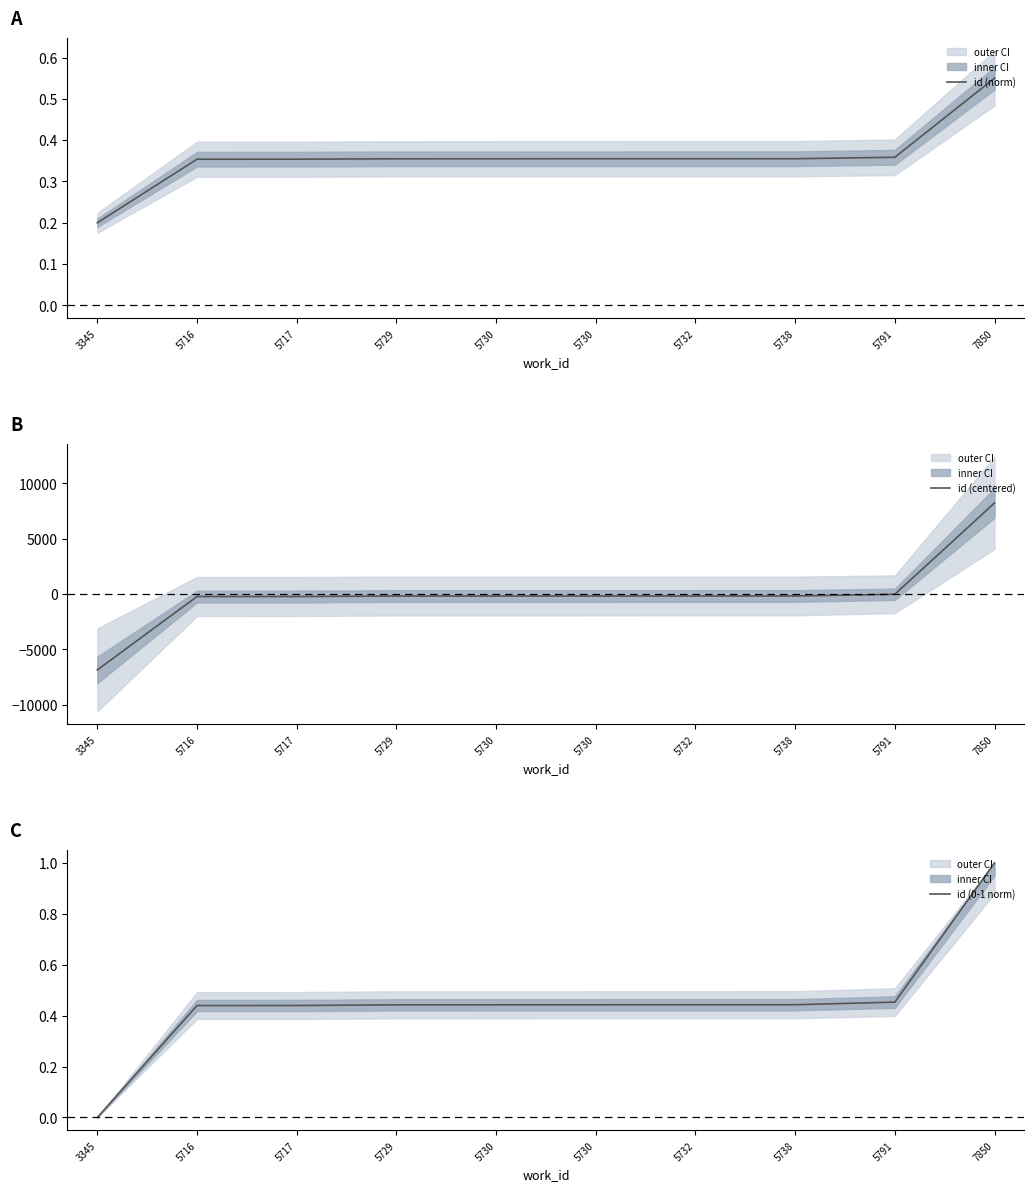

Which series ends up on top after the final intersection of id (centered) and id (norm)?

id (centered)